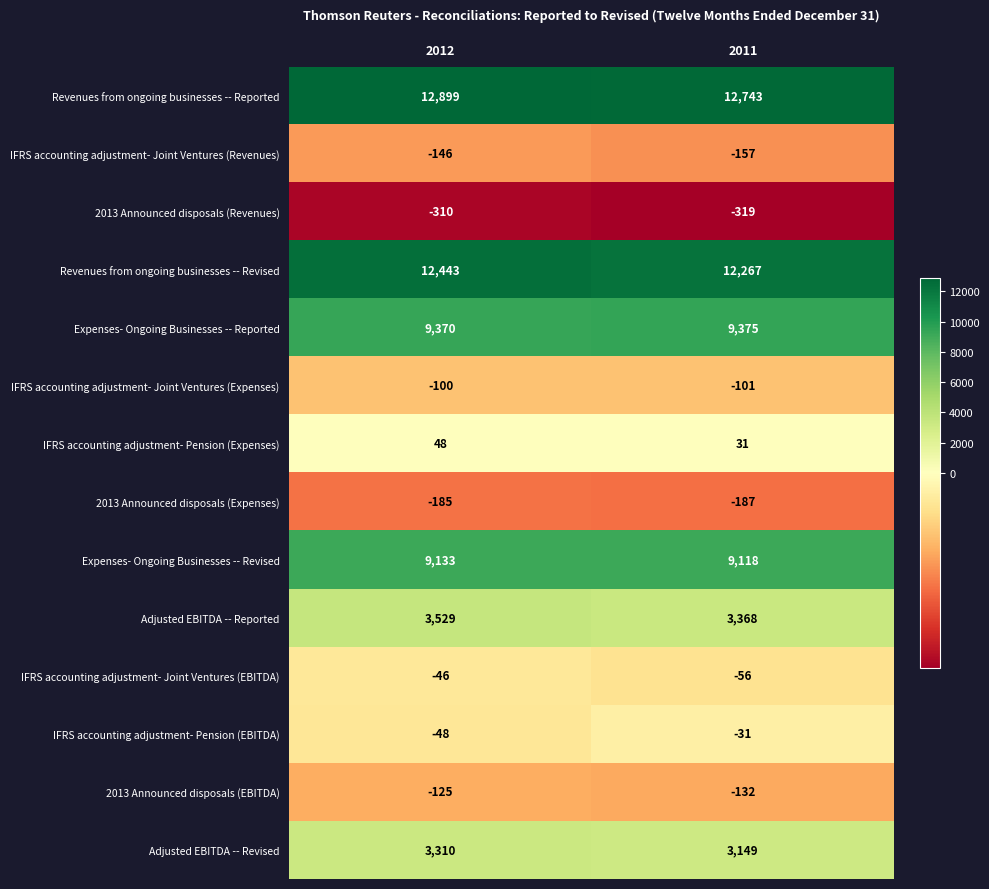

What is the approximate value of 2013 Announced disposals (Revenues) at 2012?

-310